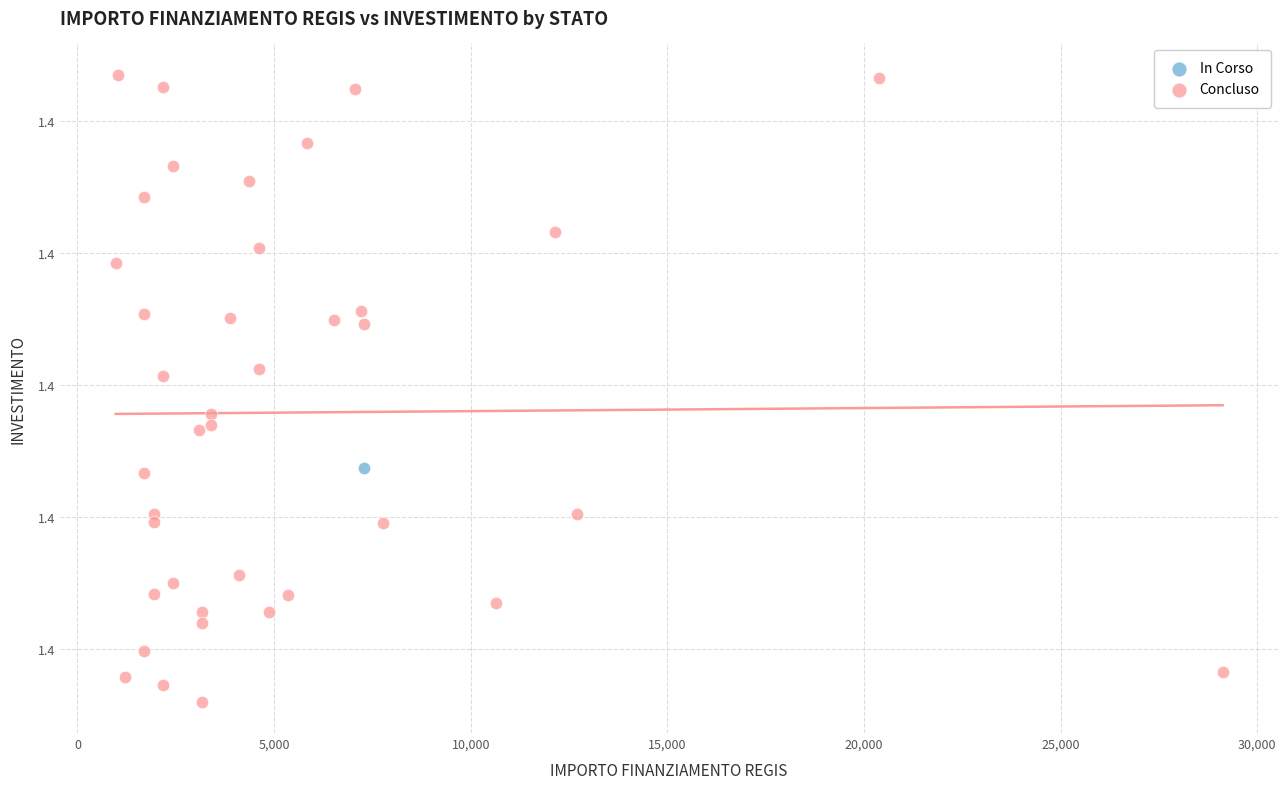

What are all the series names shown in the legend?

In Corso, Concluso